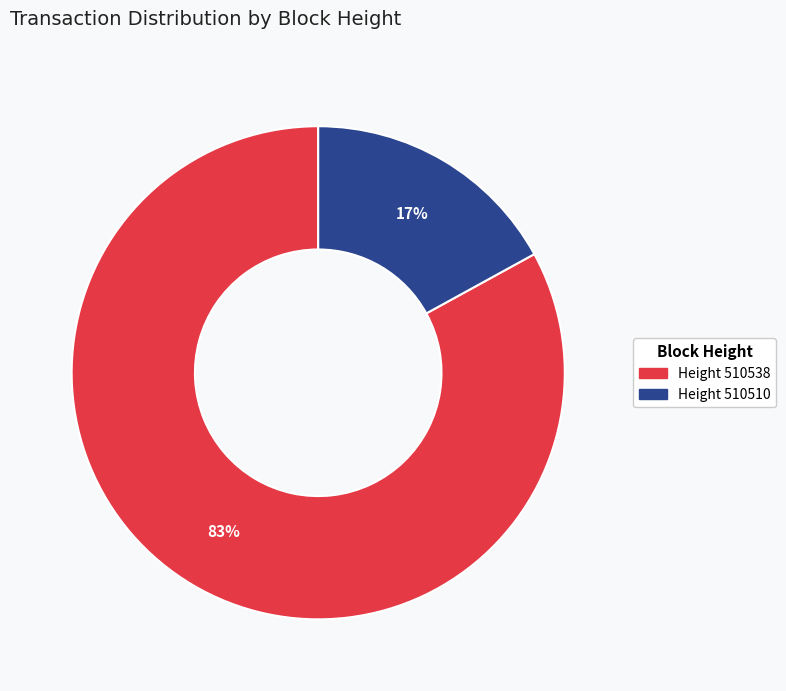

To the nearest percent, what is the difference between the largest and smallest slice percentages?

66%